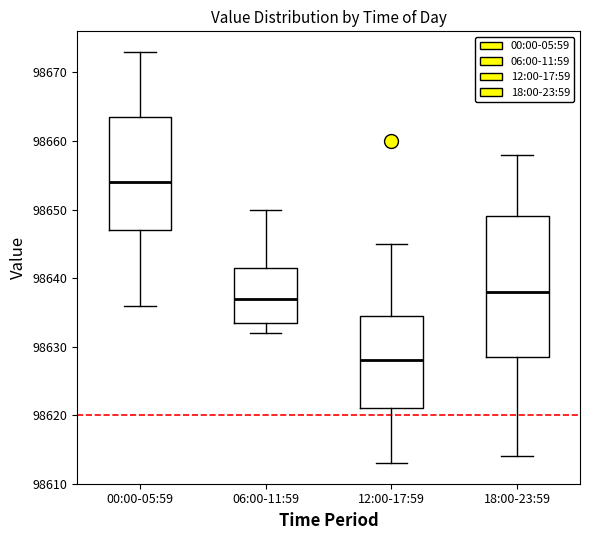

Reading left to right, read every box against the y-axis: the position of its median line, the range the box covers, and the ends of its whiskers. The values are not printed on the chart, so give them approximately, as read against the axis.

00:00-05:59: median 98654, box 98647 to 98664, whiskers 98636 to 98673
06:00-11:59: median 98637, box 98634 to 98642, whiskers 98632 to 98650
12:00-17:59: median 98628, box 98621 to 98635, whiskers 98613 to 98645
18:00-23:59: median 98638, box 98629 to 98649, whiskers 98614 to 98658